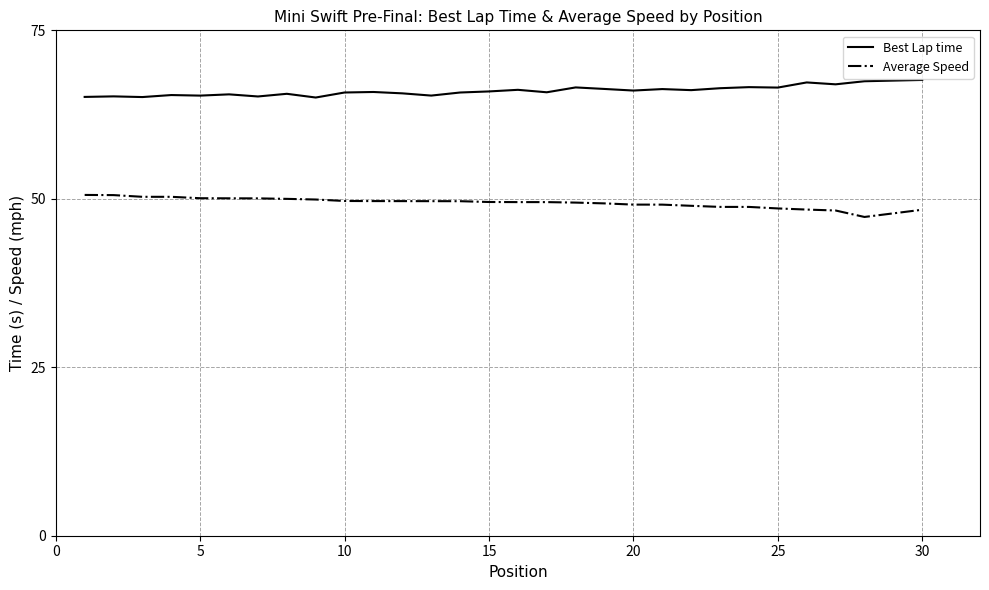

True or false: Average Speed and Best Lap time intersect in this chart.

False